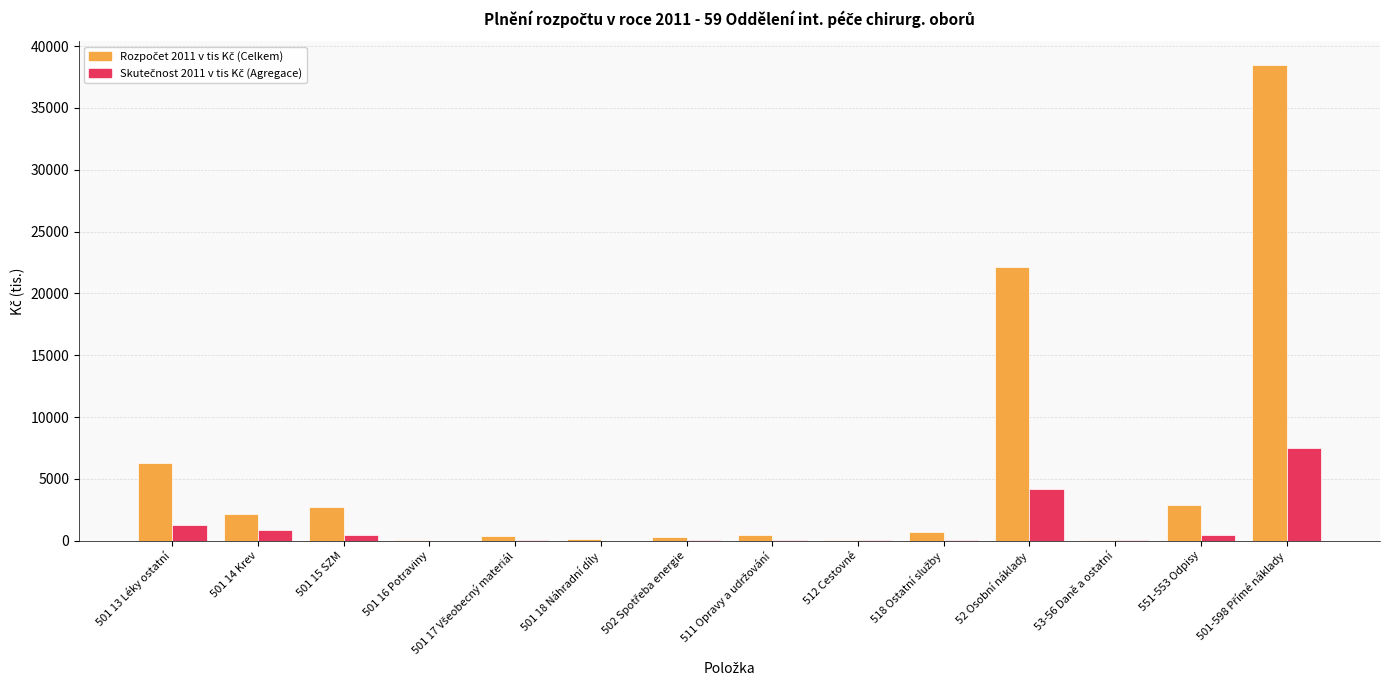

How many distinct data groups are displayed?

2